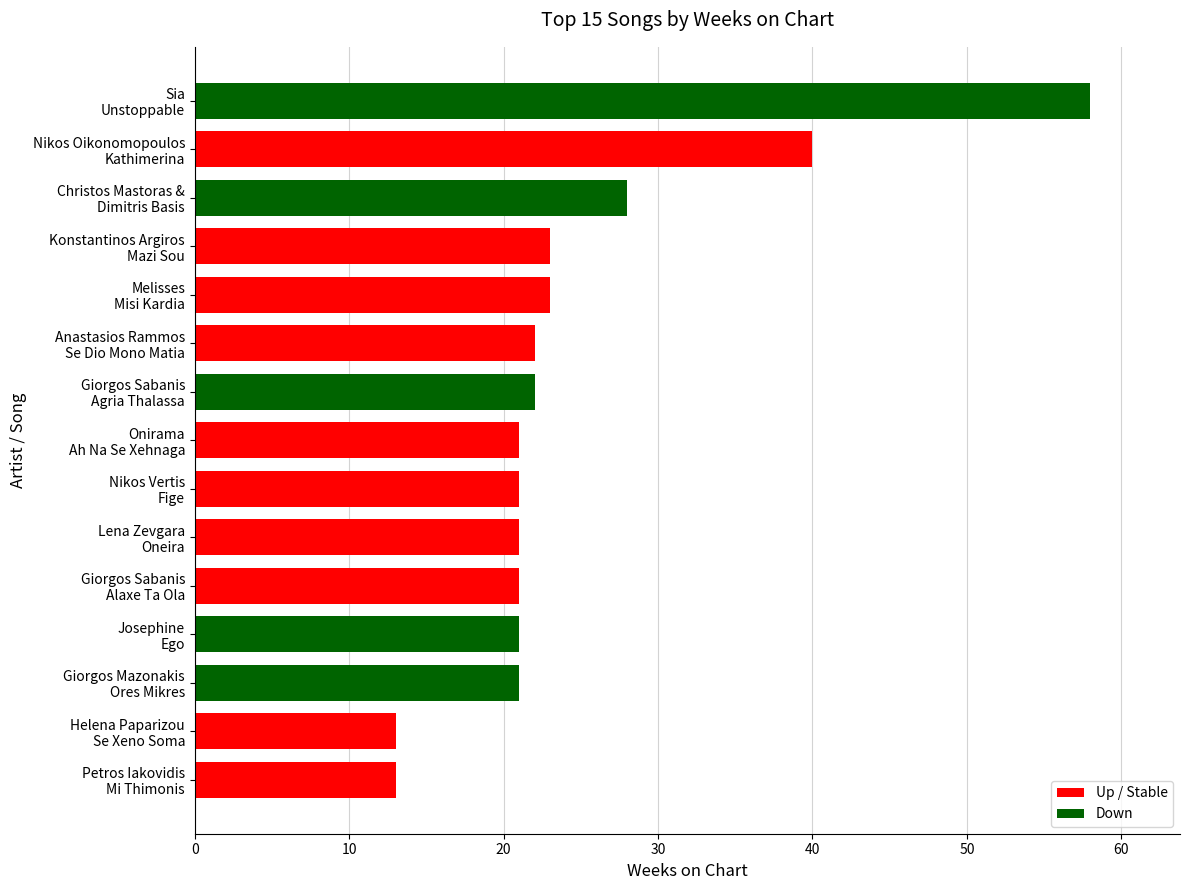

What is the sum of all values?

368